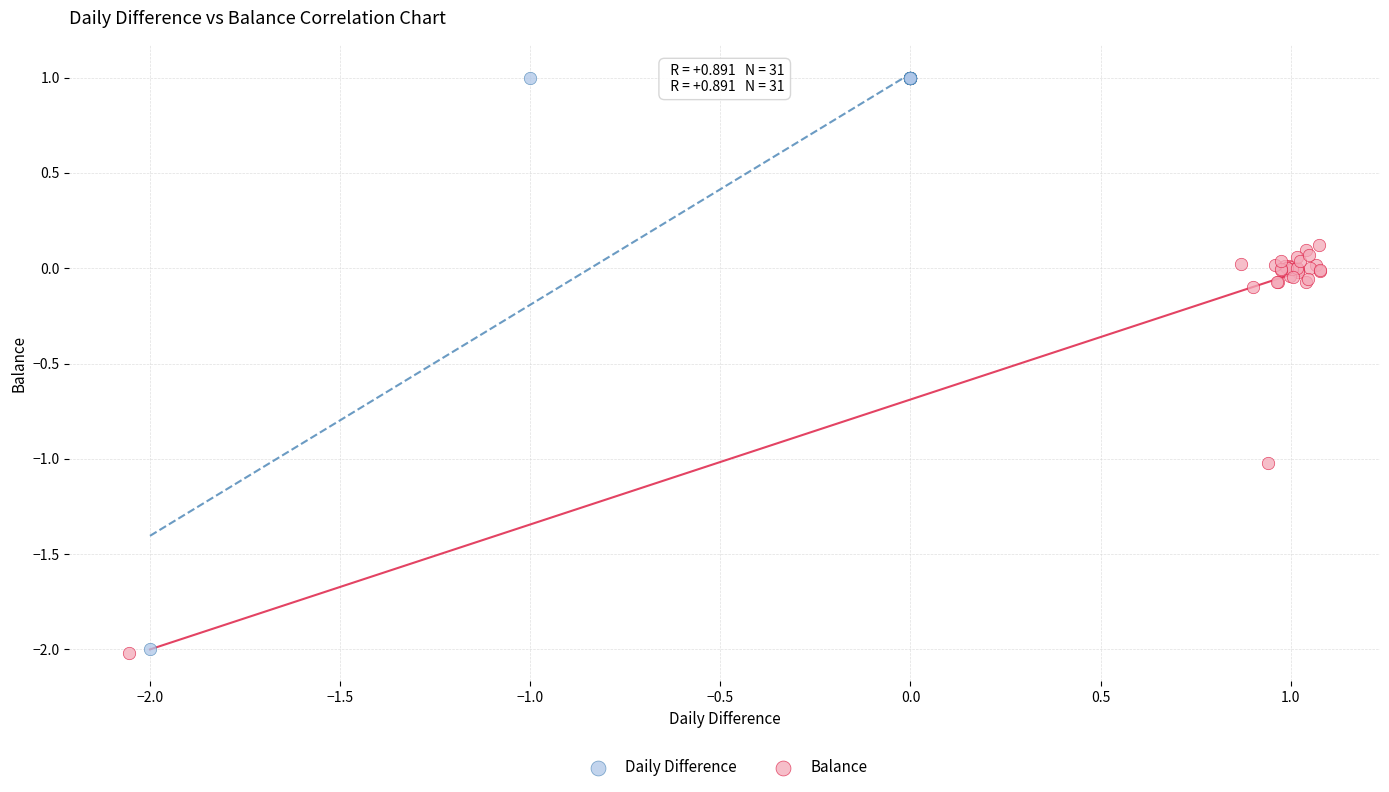

Which series contains the highest Y value?

Daily Difference